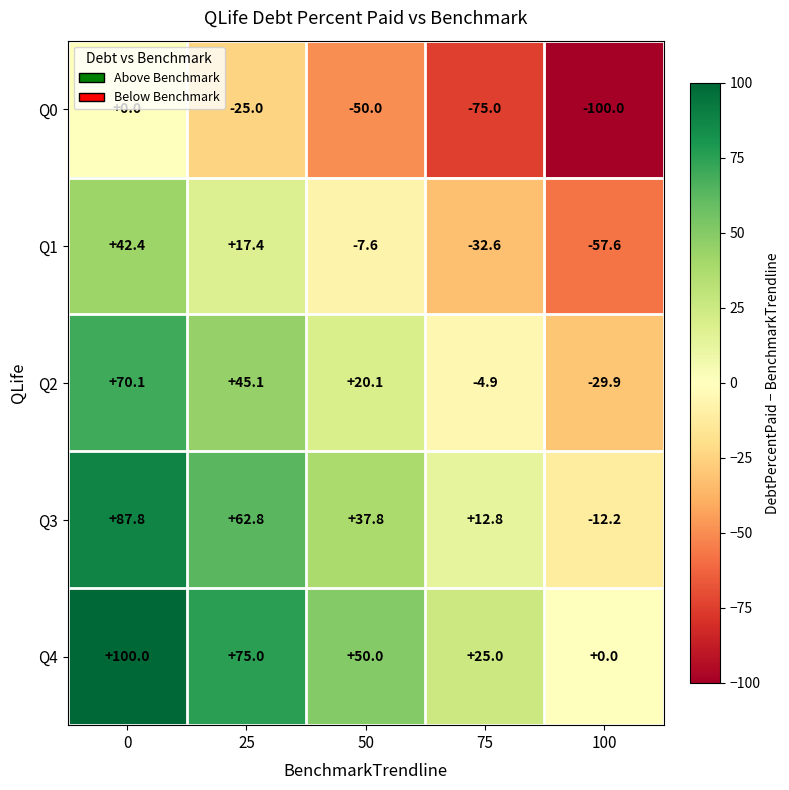

The value of Q4 at 75 is 25.0. True or false?

True